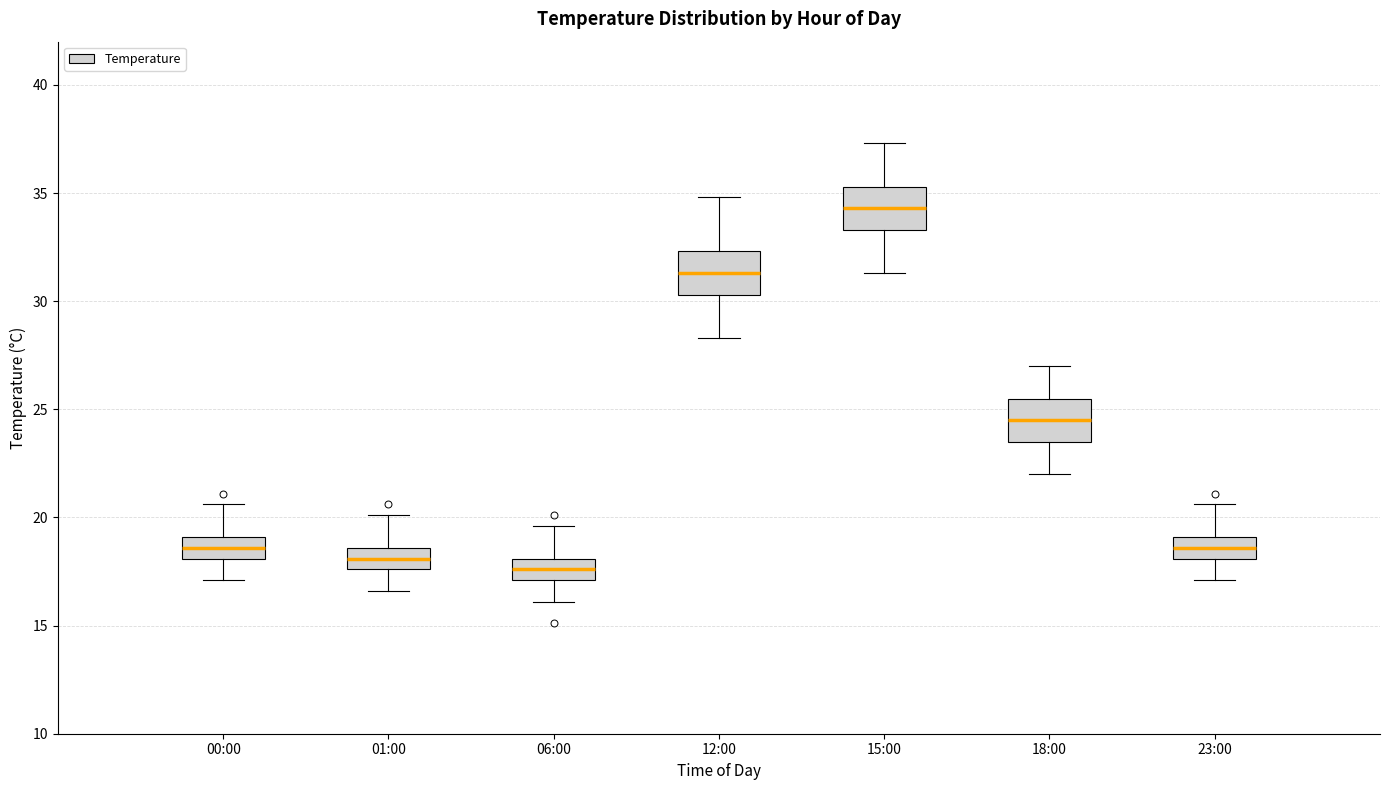

Reading left to right, read every box against the y-axis: the position of its median line, the range the box covers, and the ends of its whiskers. The values are not printed on the chart, so give them approximately, as read against the axis.

00:00: median 18.5, box 18.0 to 19.0, whiskers 17.0 to 20.5
01:00: median 18.0, box 17.5 to 18.5, whiskers 16.5 to 20.0
06:00: median 17.5, box 17.0 to 18.0, whiskers 16.0 to 19.5
12:00: median 31.5, box 30.5 to 32.5, whiskers 28.5 to 35.0
15:00: median 34.5, box 33.5 to 35.5, whiskers 31.5 to 37.5
18:00: median 24.5, box 23.5 to 25.5, whiskers 22.0 to 27.0
23:00: median 18.5, box 18.0 to 19.0, whiskers 17.0 to 20.5